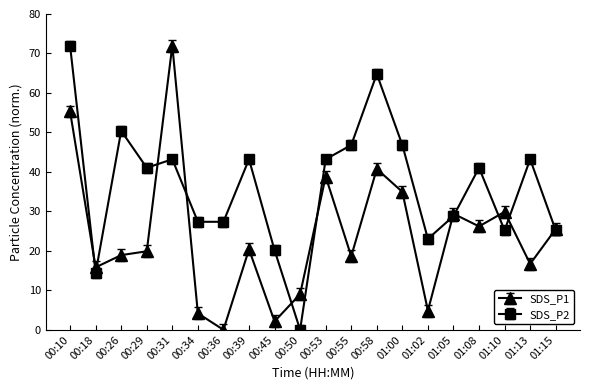

Is this an area chart (filled region under the line)?

No